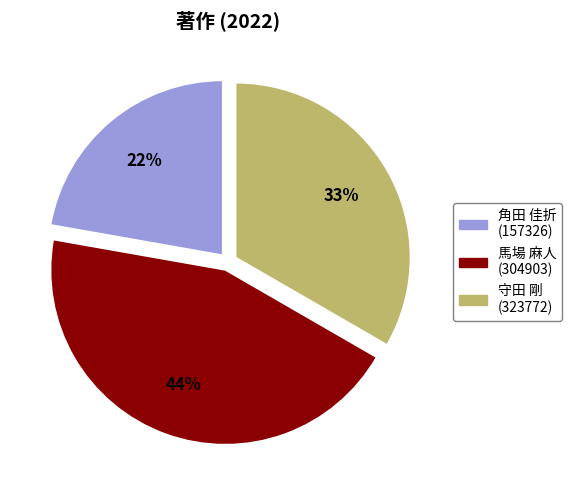

To the nearest percent, what portion does 守田 剛 (323772) represent?

33%